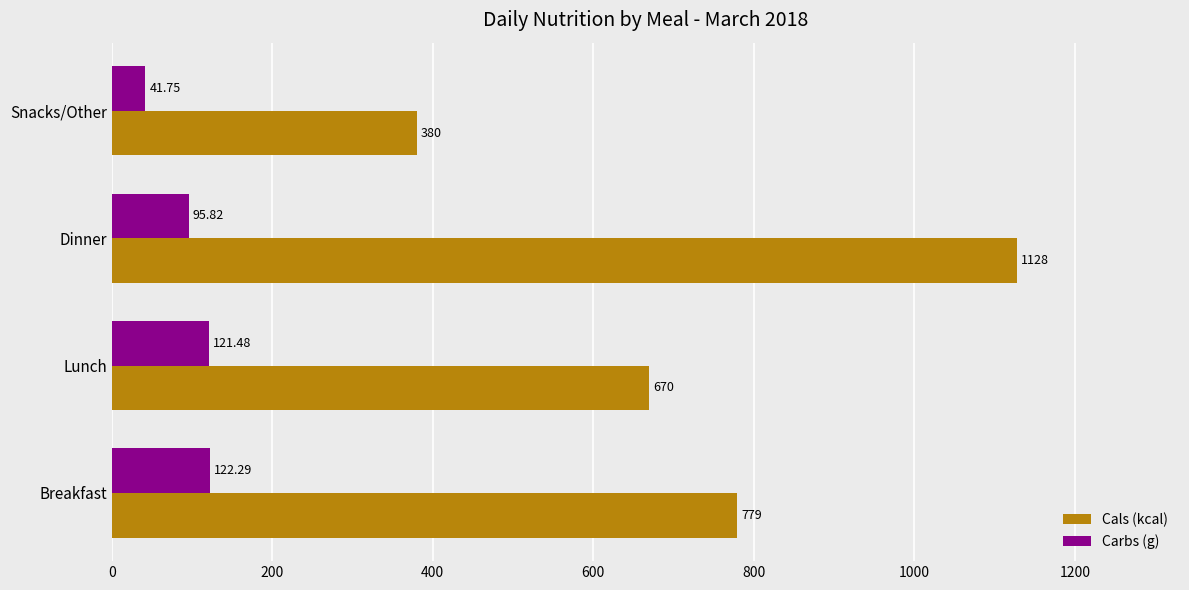

At Snacks/Other, list the series in order from largest to smallest.

Cals (kcal), Carbs (g)